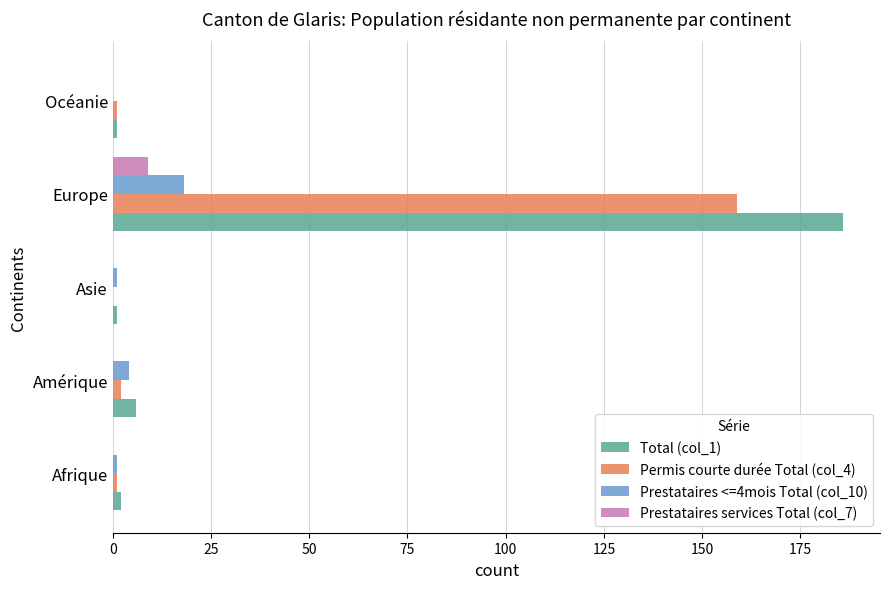

What is the total value across all series at Europe?

372